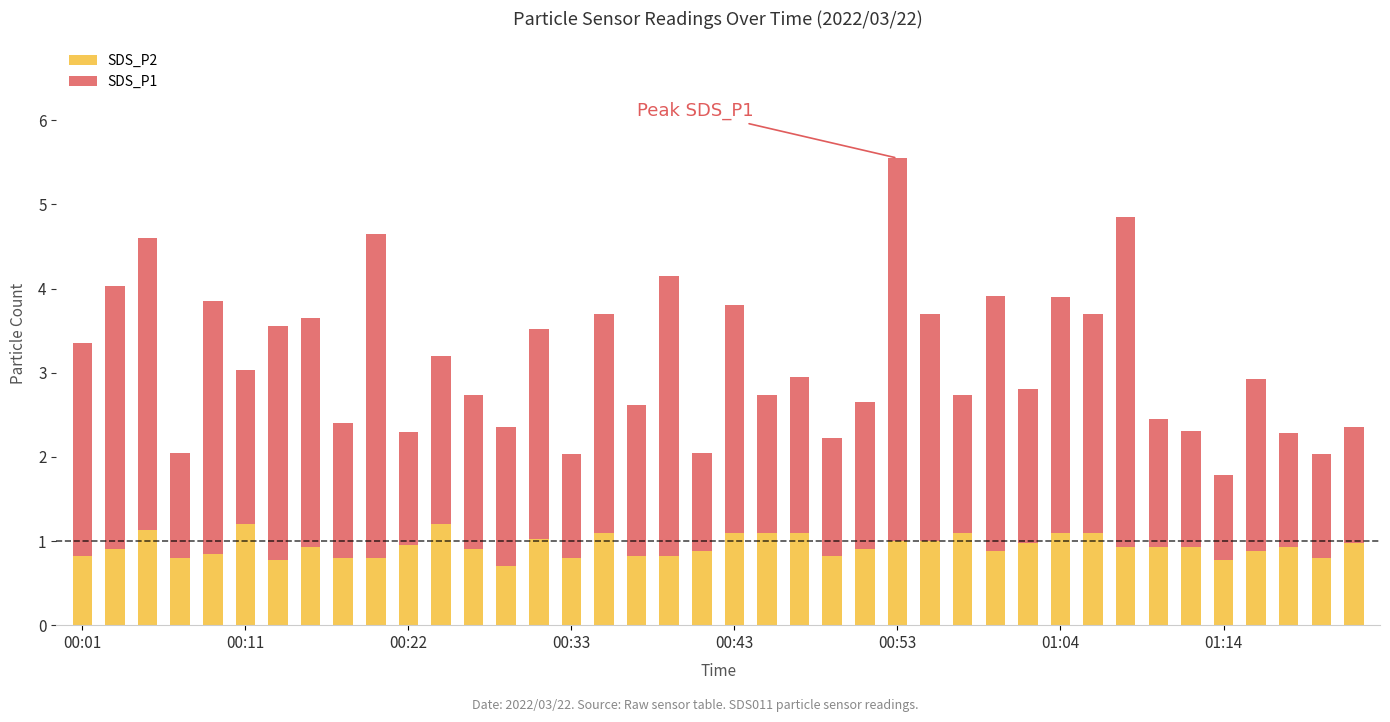

What is the lowest value of the SDS_P2 series?

0.7